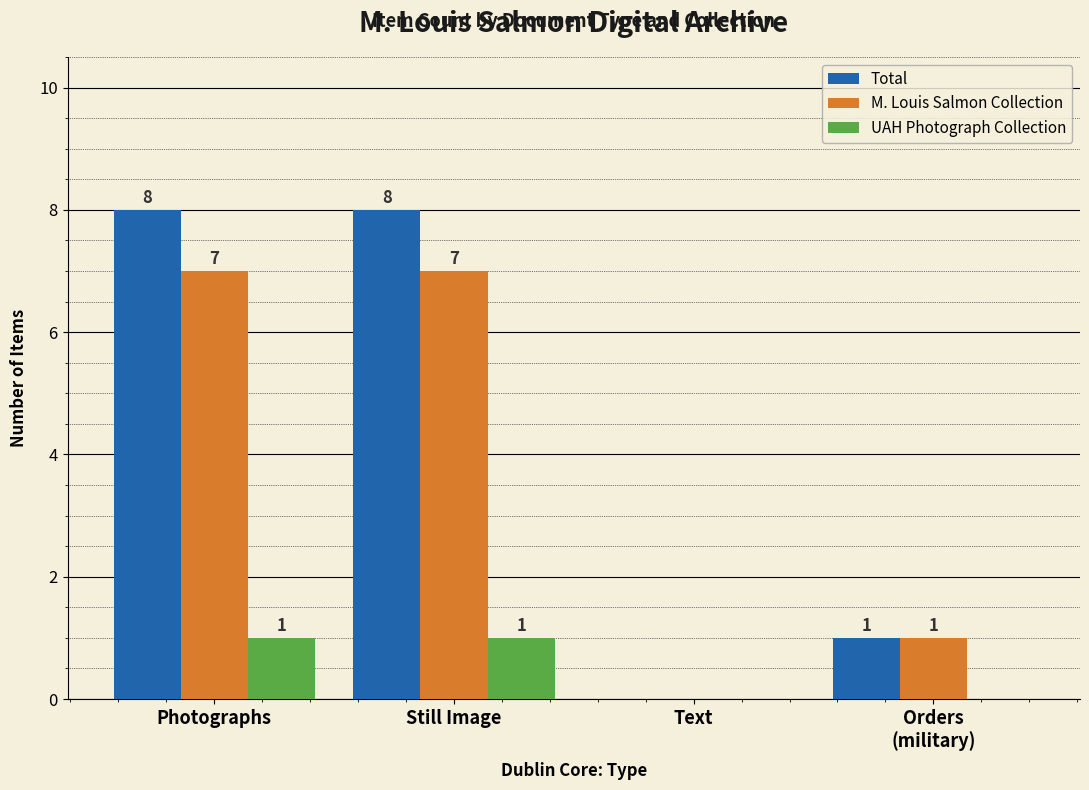

Is it true that UAH Photograph Collection equals 0 at Text?

True